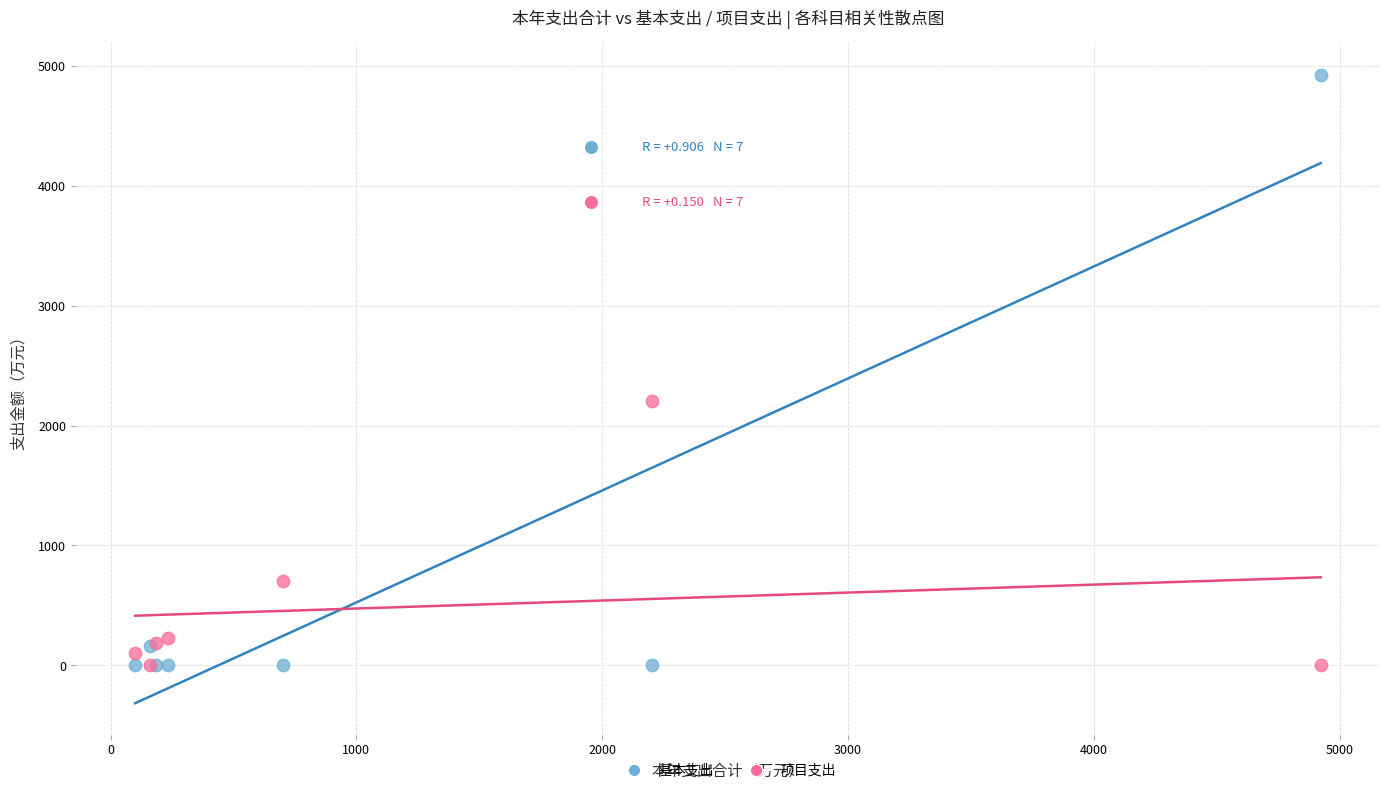

Which series has the widest spread of Y values?

基本支出